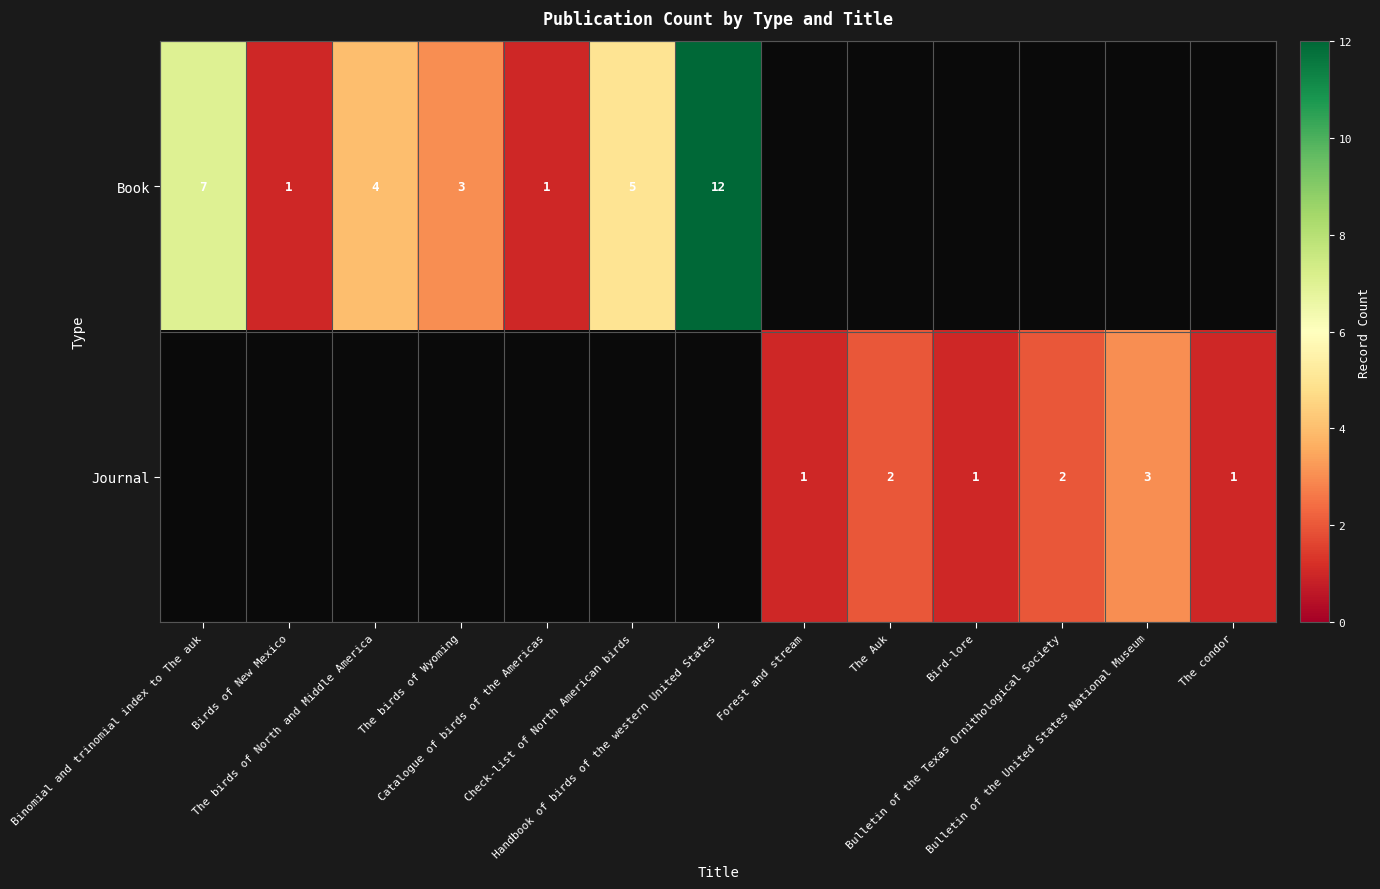

Rank the series by their average value, from lowest to highest.

Journal, Book